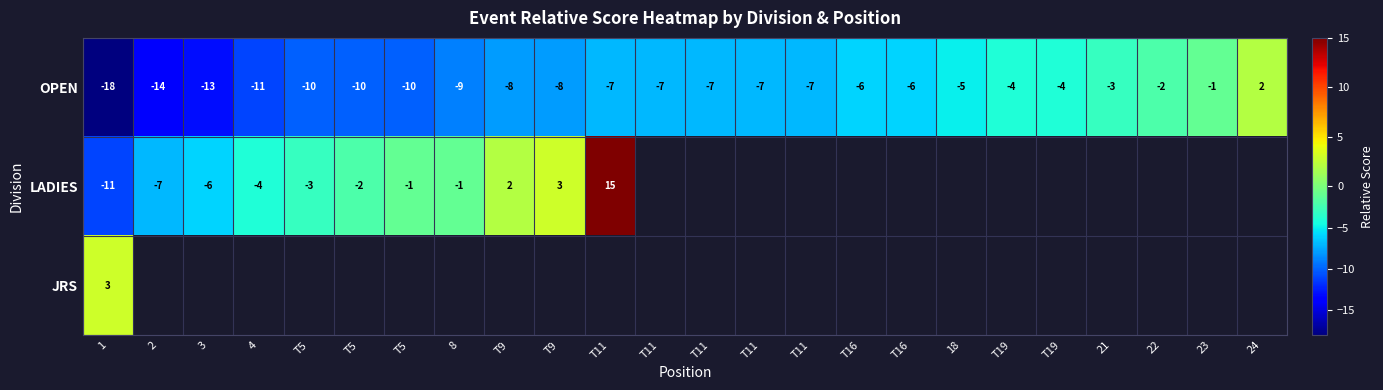

Read the OPEN value at 23.

-1.0